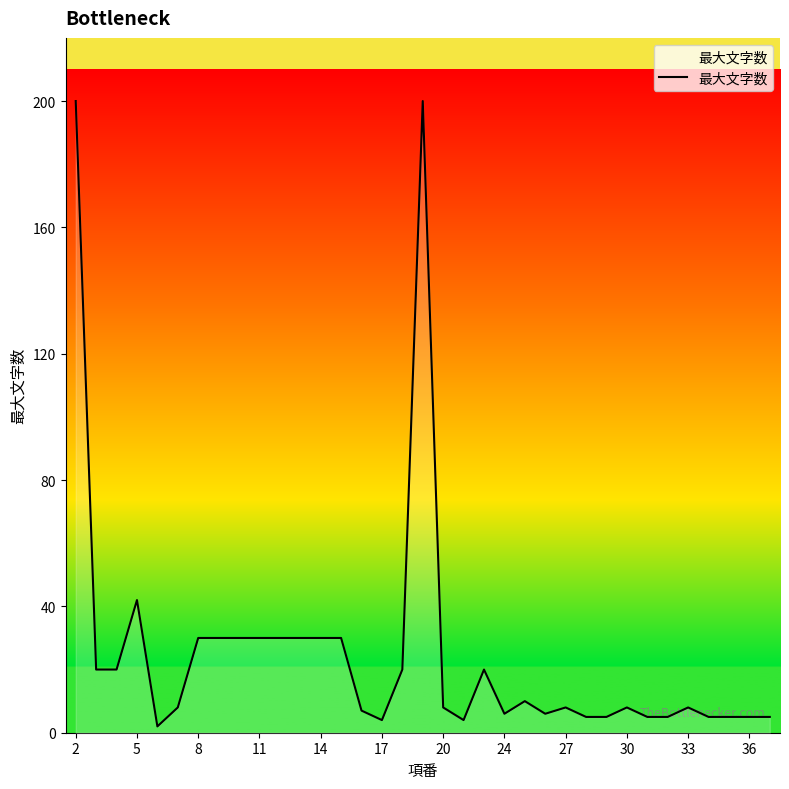

What is the maximum value shown in the chart?

200